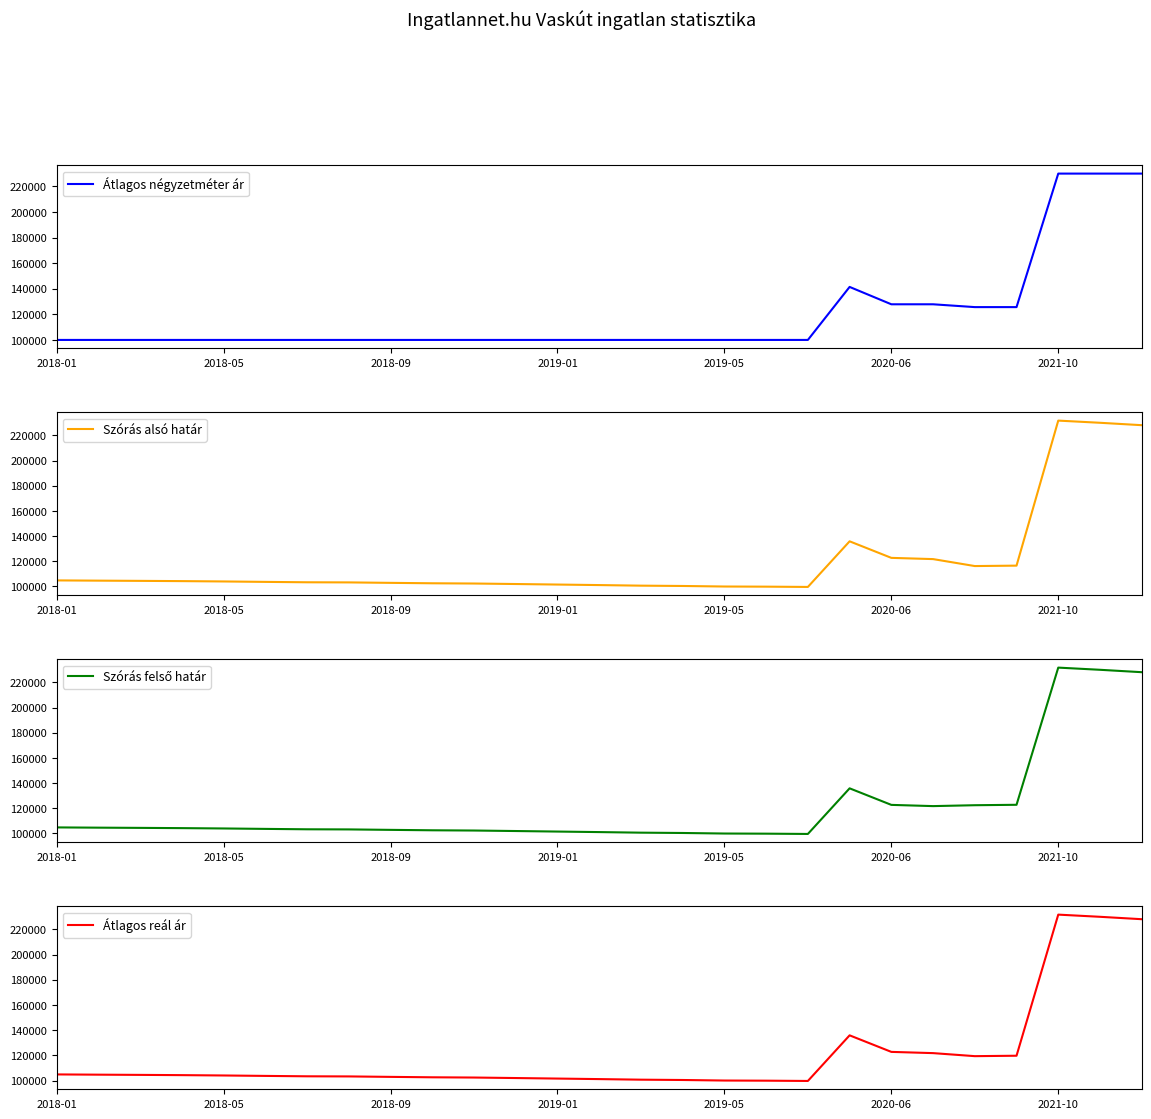

The Szórás alsó határ series shows 228093 at 26. True or false?

True